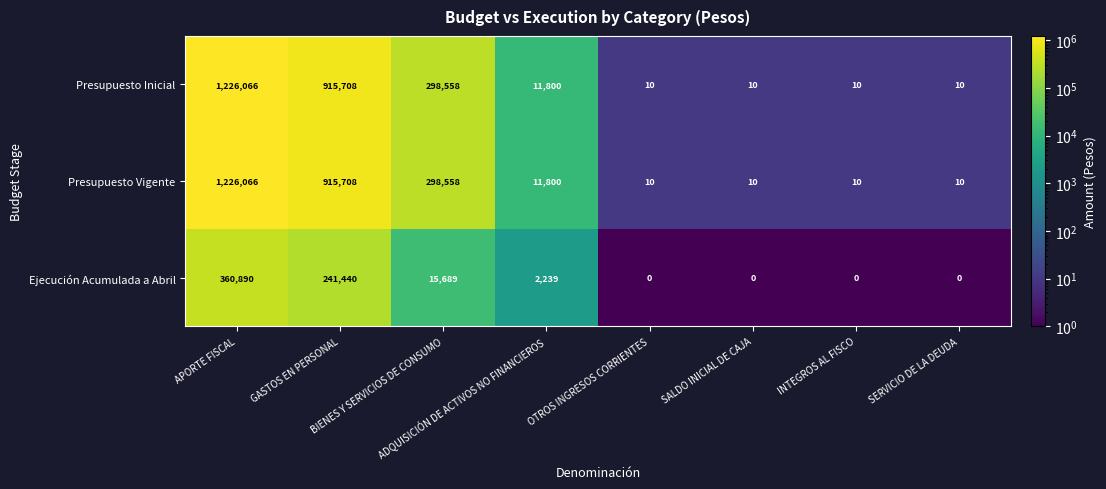

What is the sum of all Presupuesto Vigente values?

2452172